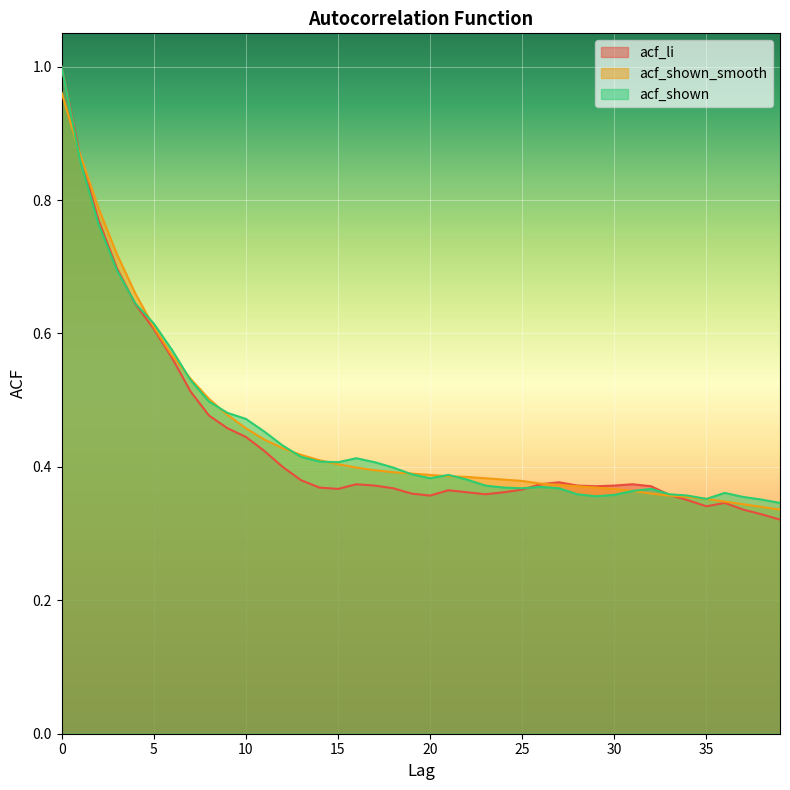

Which series ends up on top after the final intersection of acf_shown_smooth and acf_li?

acf_shown_smooth